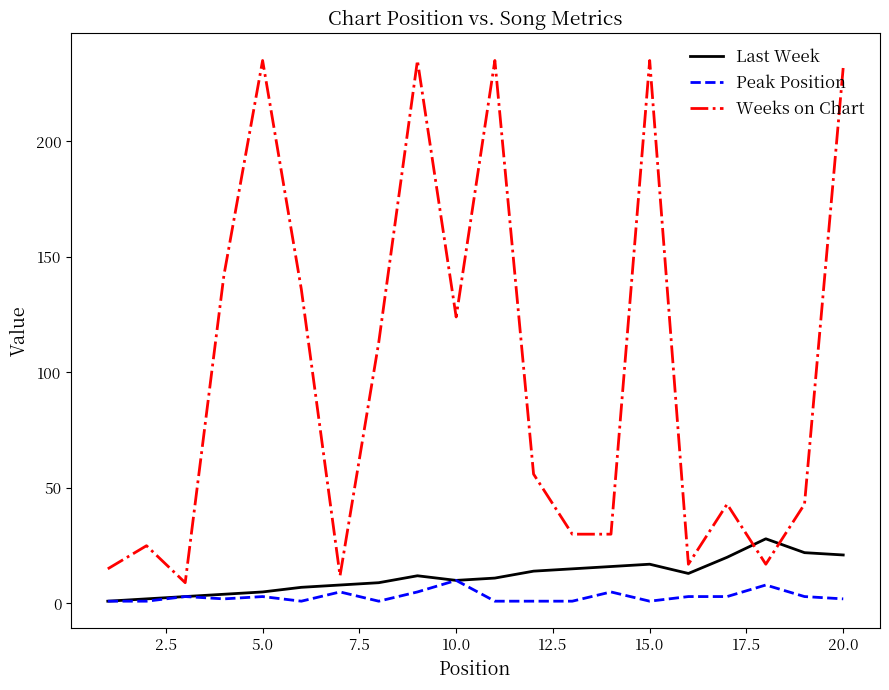

What is the lowest value of the Last Week series?

1